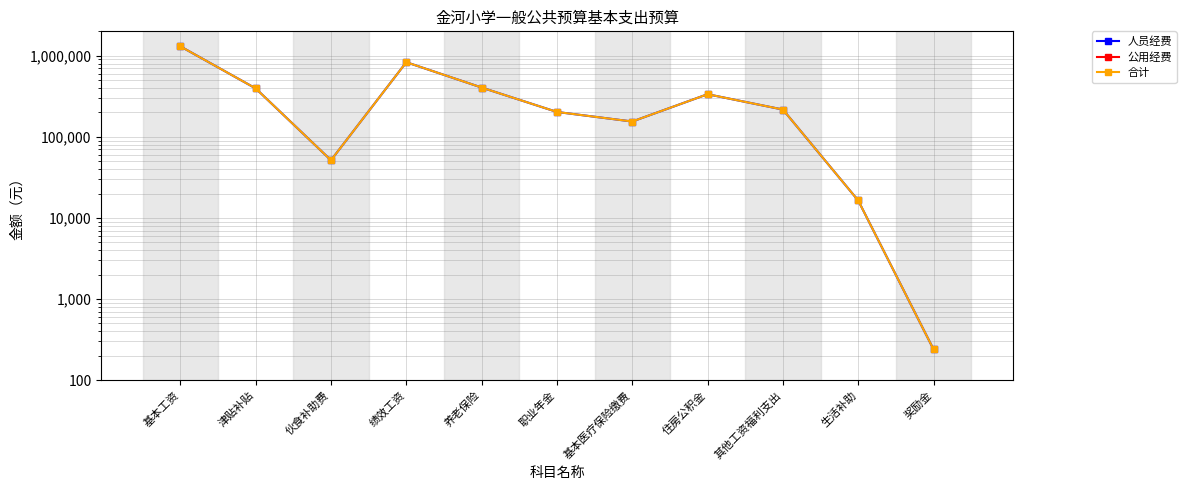

The 人员经费 series shows 51480 at 伙食补助费. True or false?

True